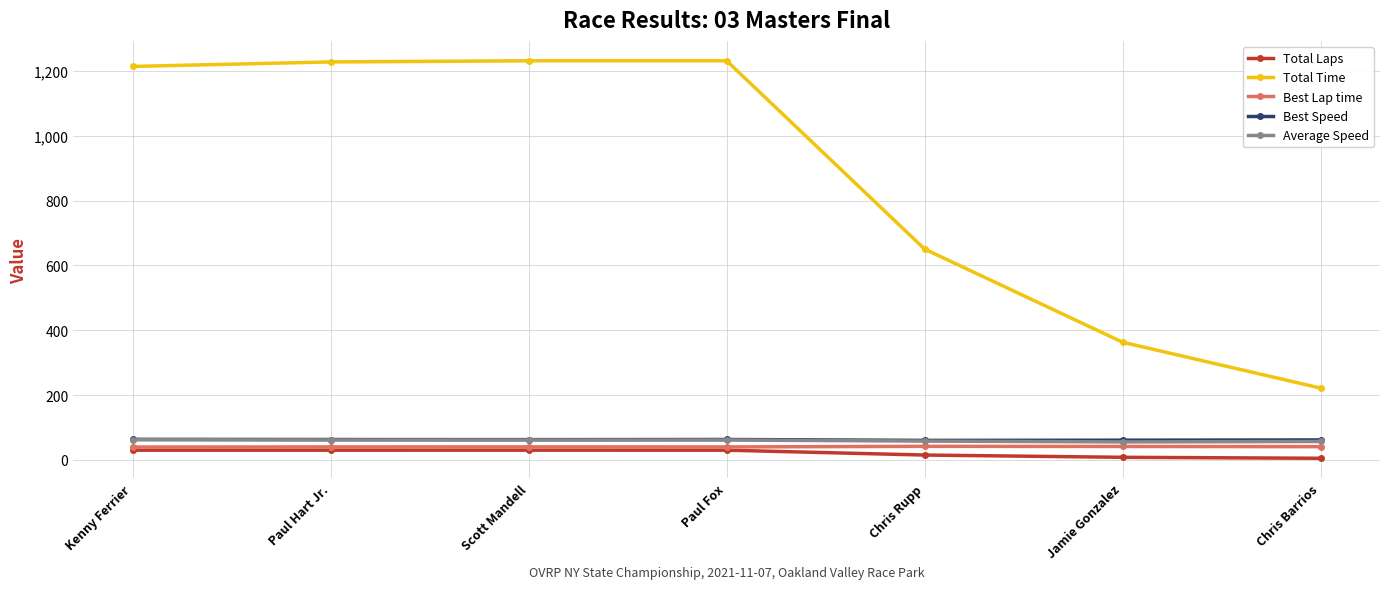

True or false: Best Speed and Total Laps intersect in this chart.

False